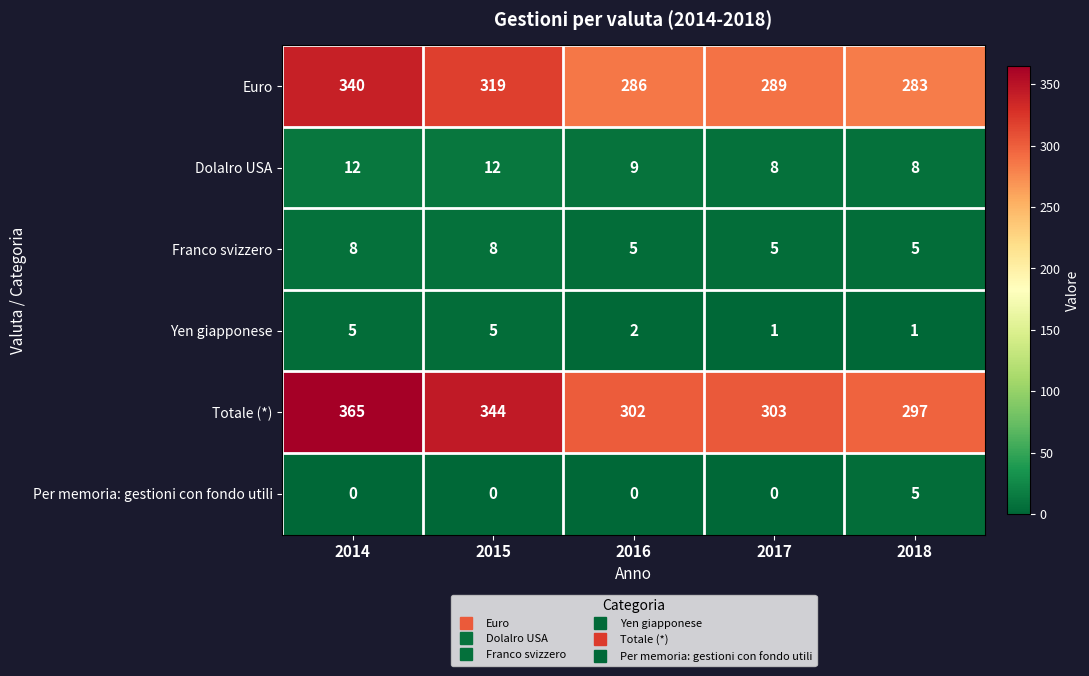

At which category is the sum across all series the highest?

2014